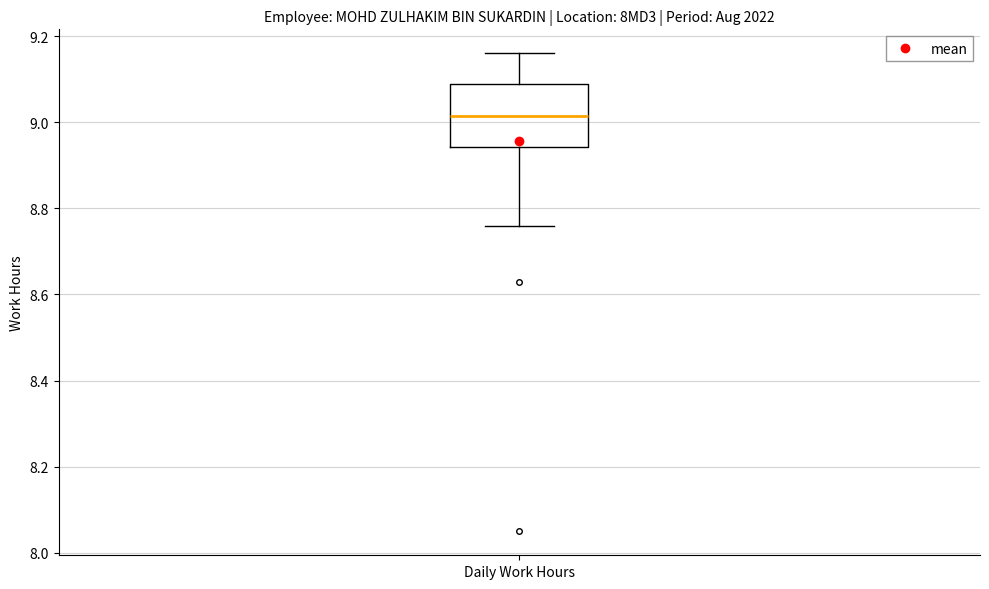

Transcribe this box plot: give where the median line is, the range the box spans, and where the two whiskers end, as read against the y-axis. The values are not printed on the chart, so give them approximately, as read against the axis.

median 9.02, box 8.94 to 9.08, whiskers 8.76 to 9.16